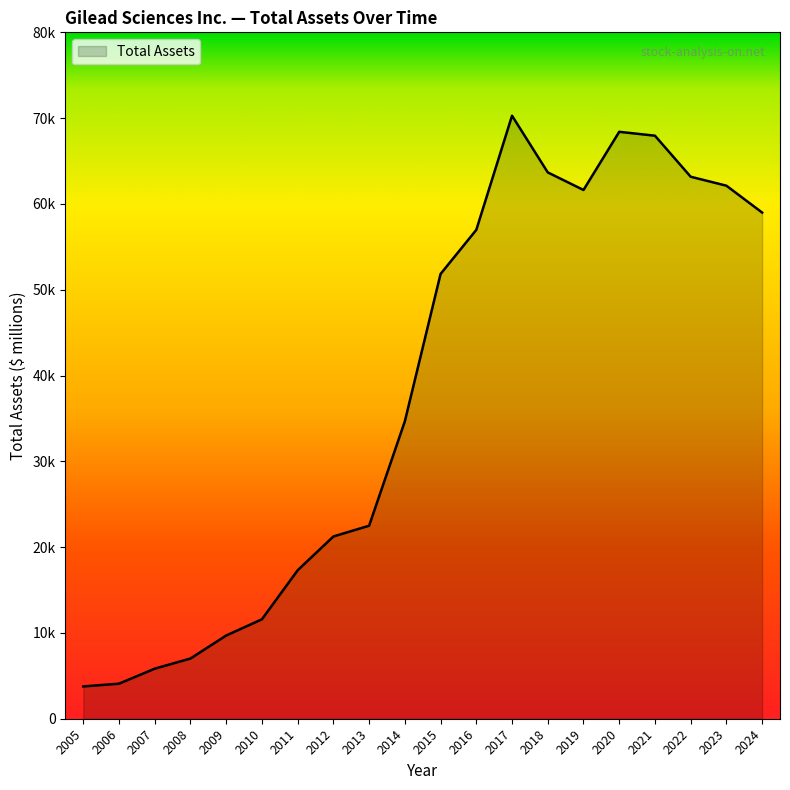

List the labels in order of value, smallest first.

2005, 2006, 2007, 2008, 2009, 2010, 2011, 2012, 2013, 2014, 2015, 2016, 2024, 2019, 2023, 2022, 2018, 2021, 2020, 2017